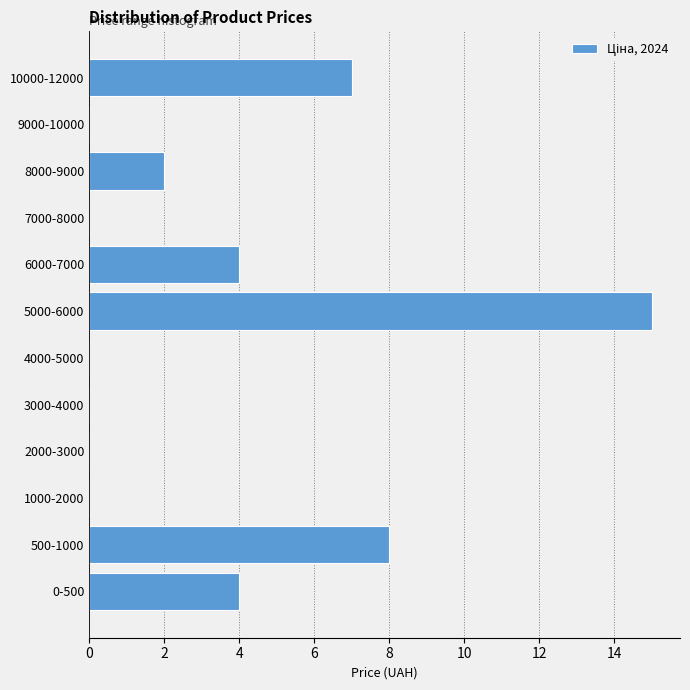

Reading bottom to top, list all the values displayed in this chart.

0-500=4	500-1000=8	1000-2000=0	2000-3000=0	3000-4000=0	4000-5000=0	5000-6000=15	6000-7000=4	7000-8000=0	8000-9000=2	9000-10000=0	10000-12000=7